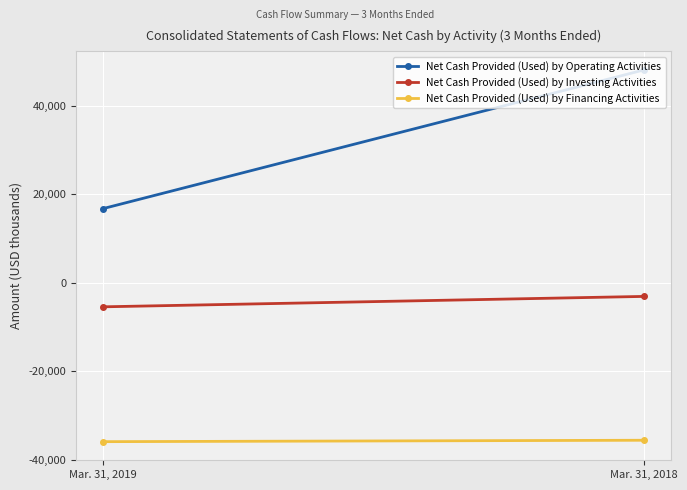

What are all the series names shown in the legend?

Net Cash Provided (Used) by Operating Activities, Net Cash Provided (Used) by Investing Activities, Net Cash Provided (Used) by Financing Activities